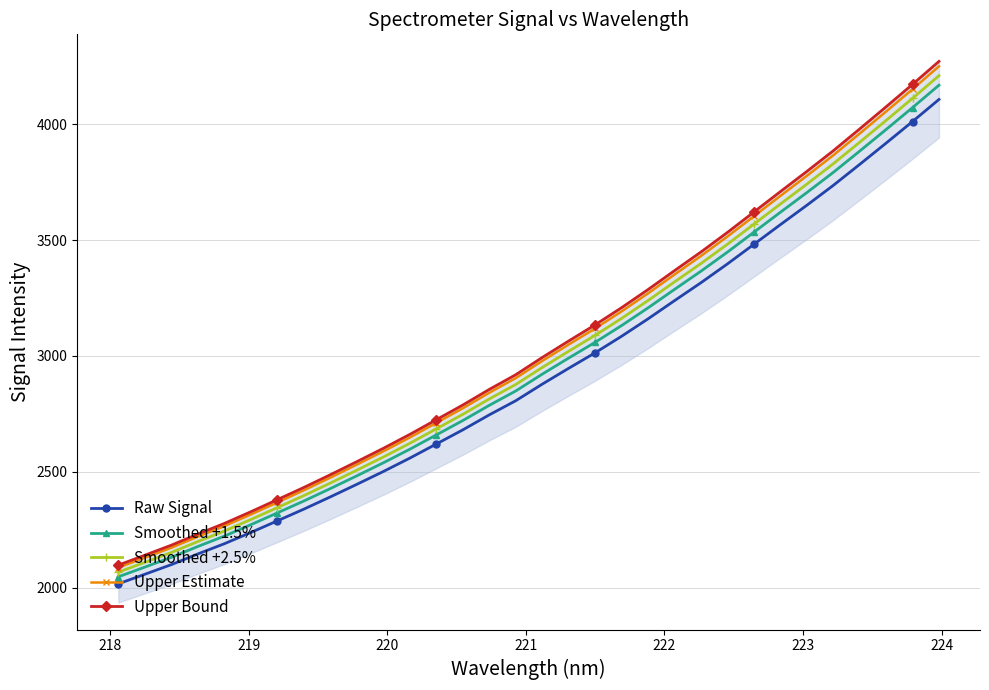

What is the value of the Raw Signal point at the 8th from the left?

2338.6